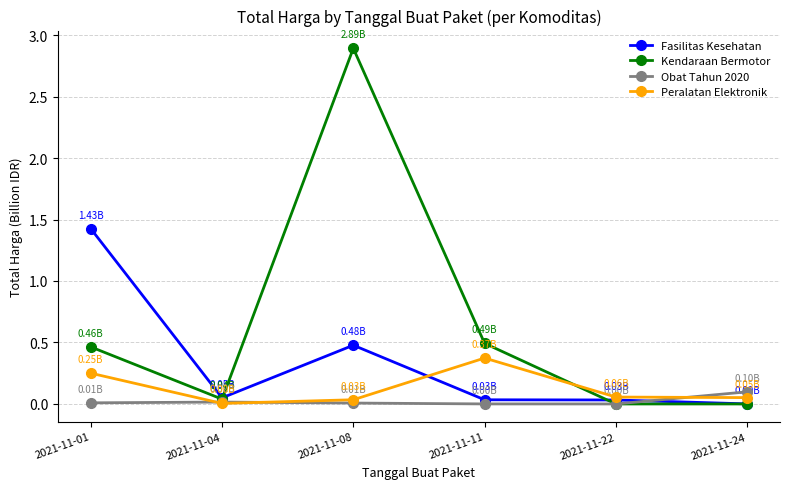

Which series changed the most between 2021-11-01 and 2021-11-04?

Fasilitas Kesehatan